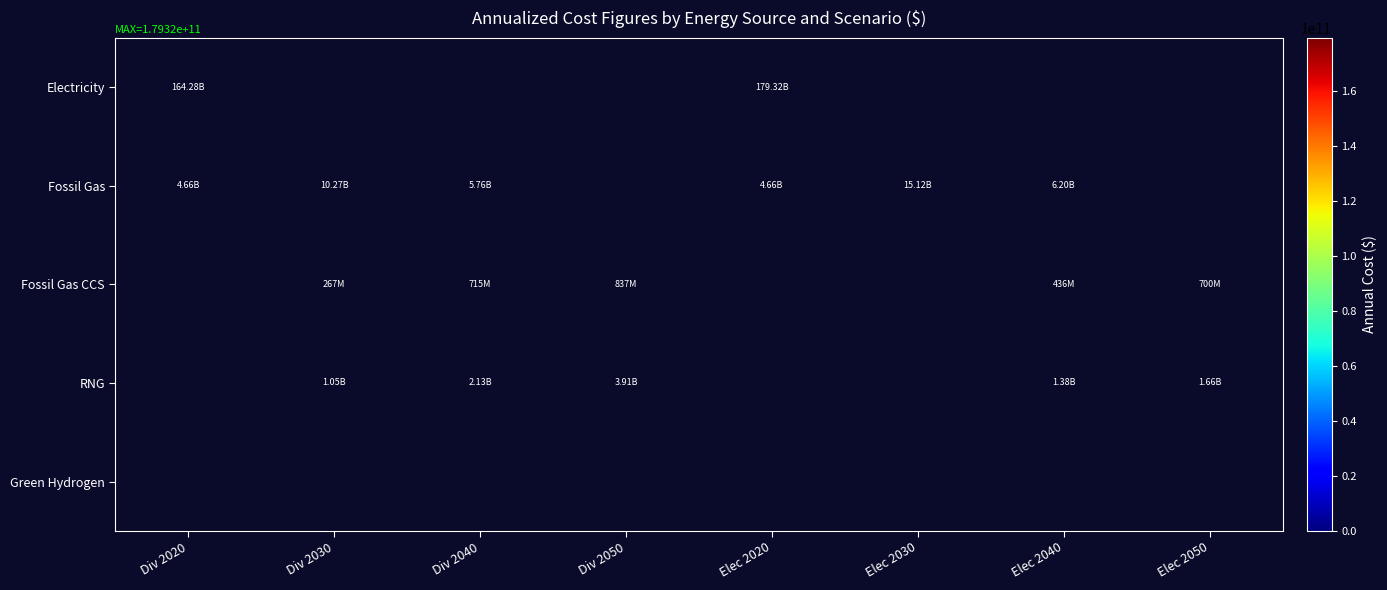

Which series has the largest range (max minus min)?

Electricity